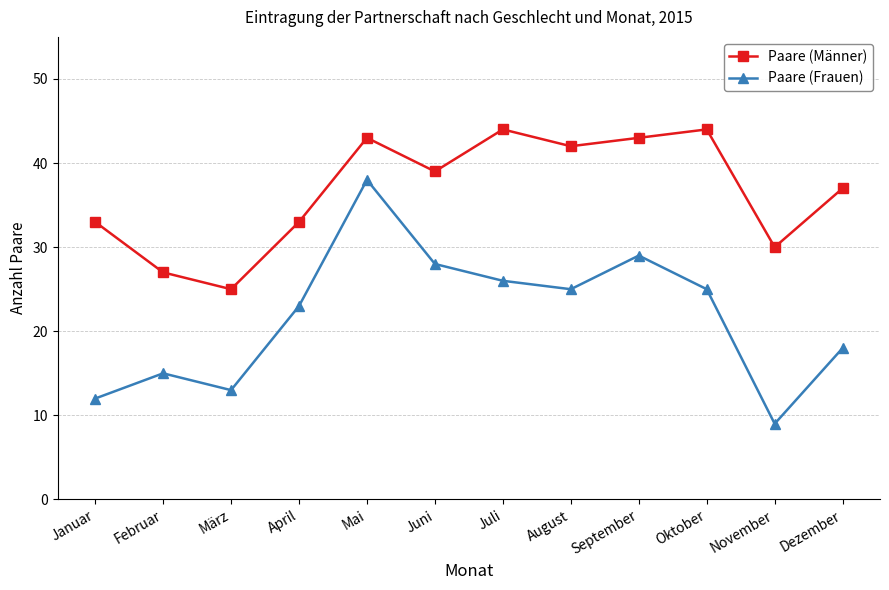

What is the label of the 11th point from the right?

Februar